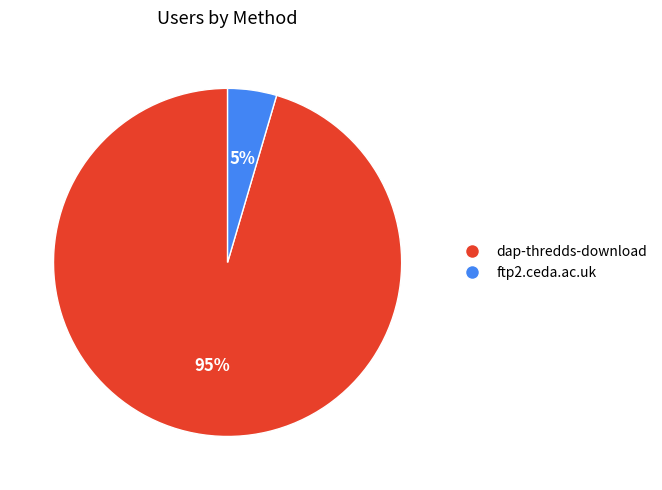

Is there any slice that represents more than half of the pie?

Yes